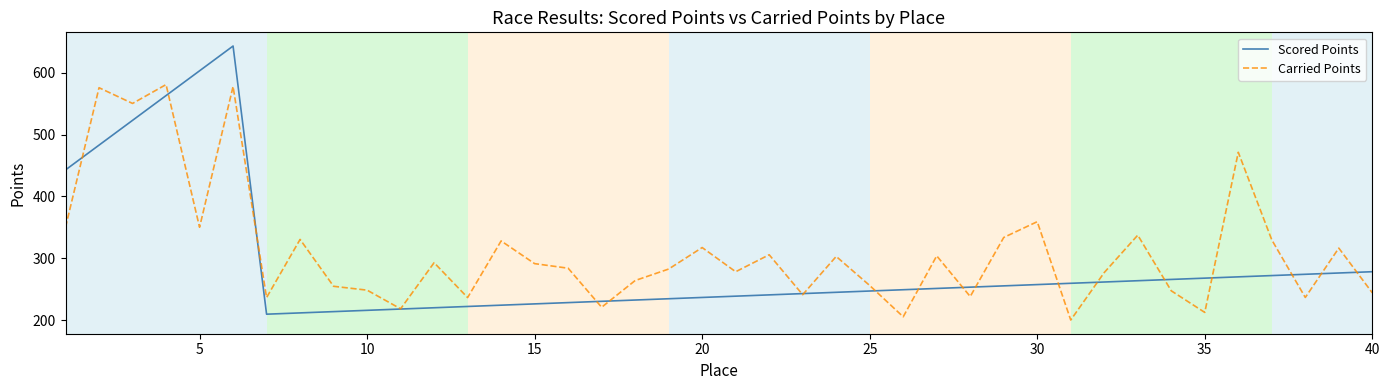

What is the maximum value shown in the chart?

643.1